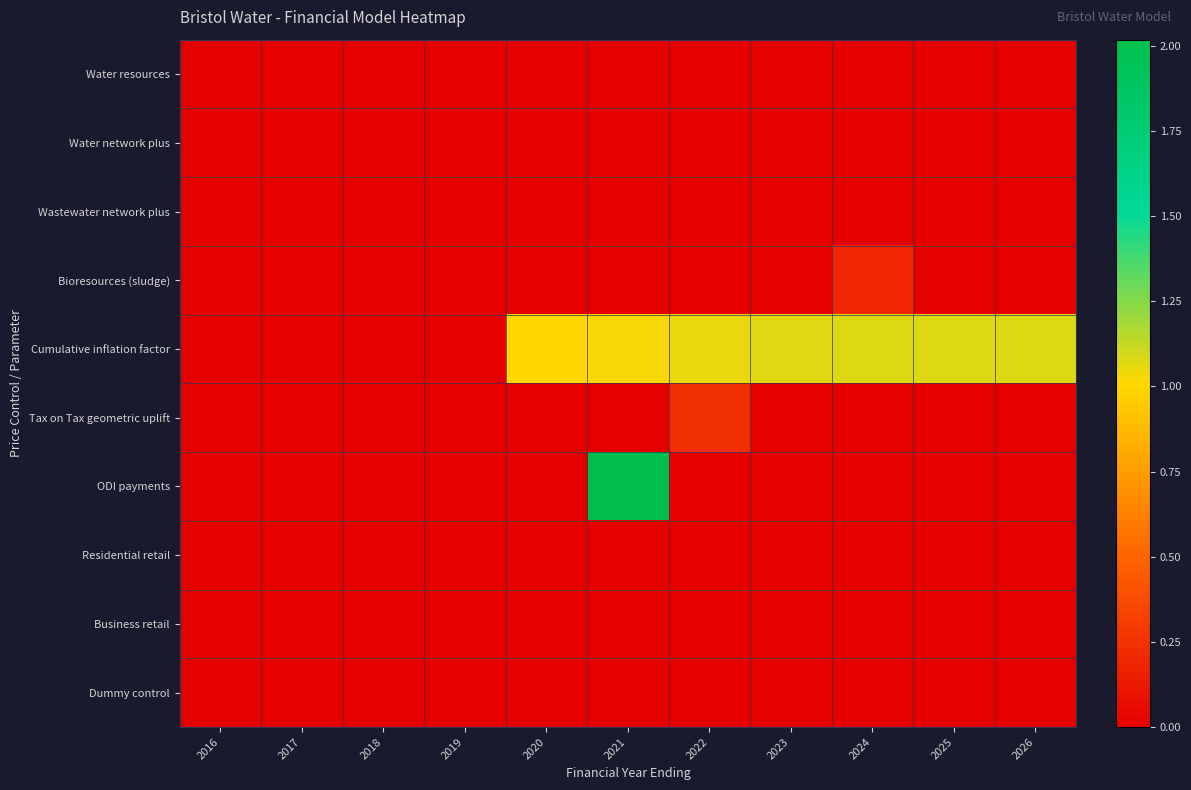

Between 2022 and 2024, which series saw the biggest shift?

Tax on Tax geometric uplift